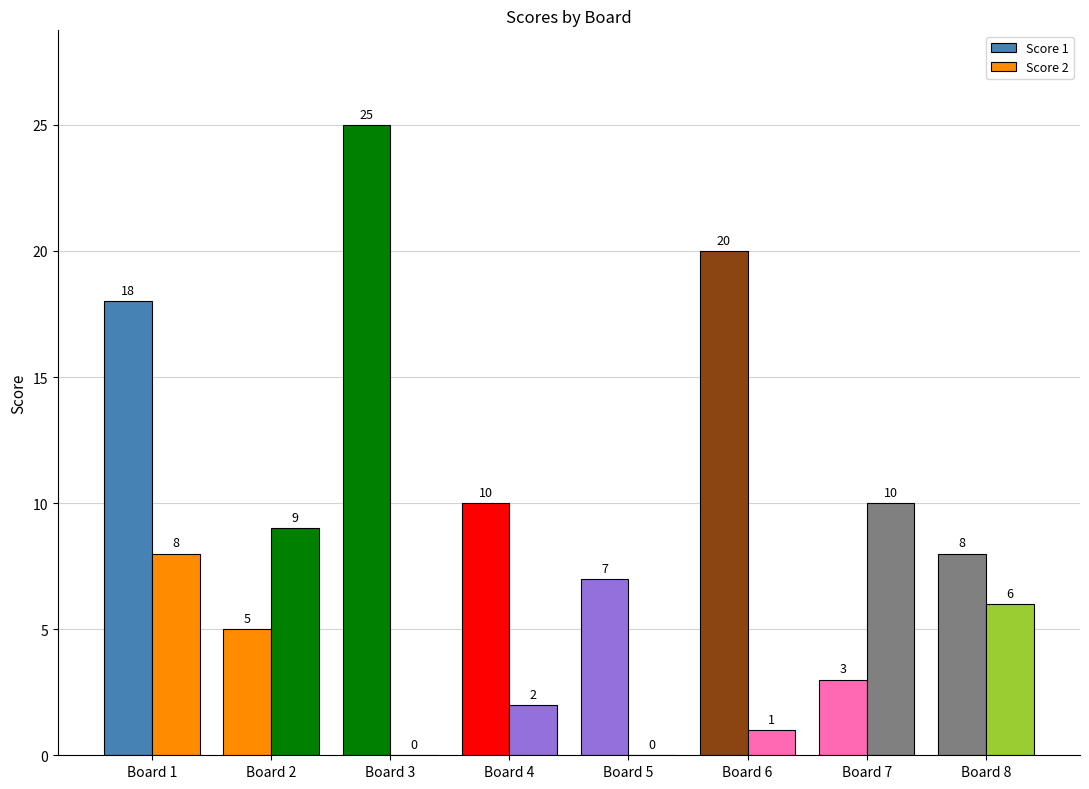

Which series changed the most between Board 4 and Board 8?

Score 2